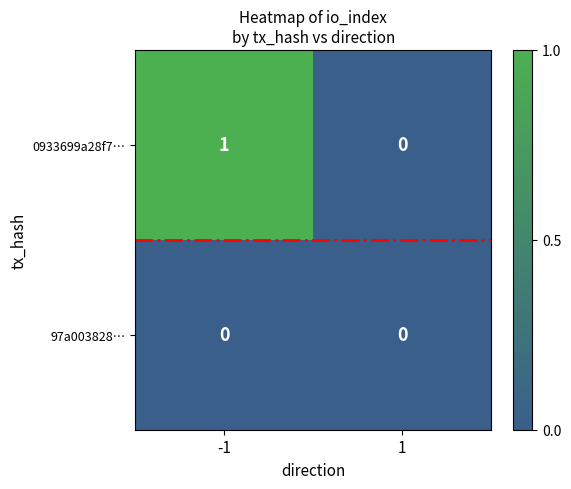

Reading left to right, transcribe all the data shown in this chart.

0933699a28f7…: 1	0
97a003828…: 0	0